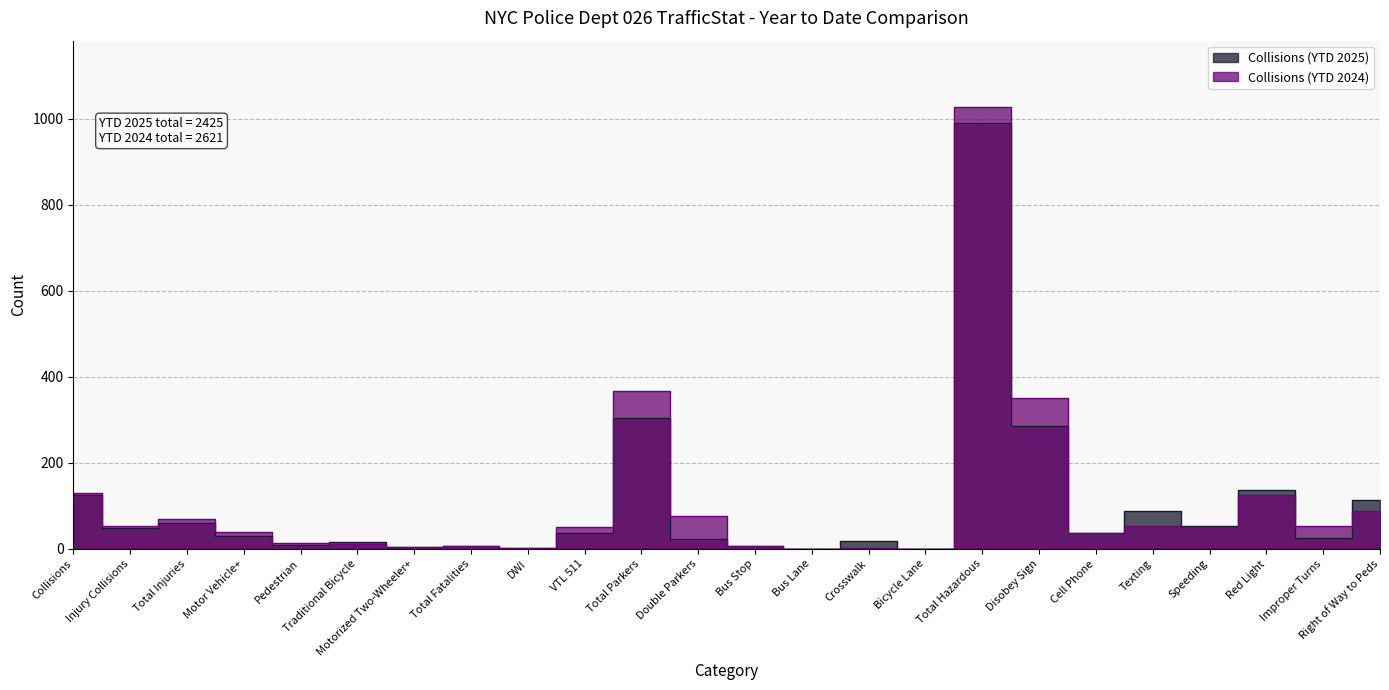

At which category does Collisions (YTD 2025) reach its first local valley?

Injury Collisions